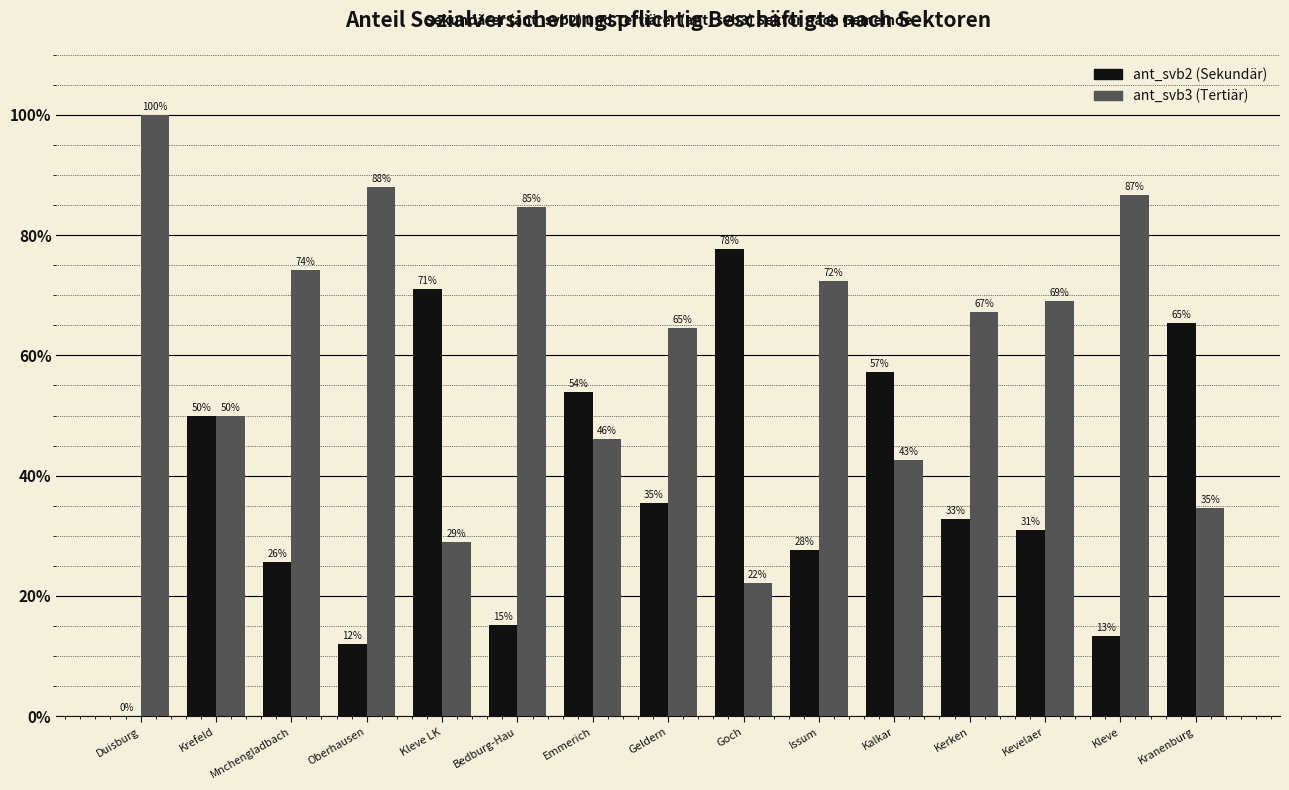

What is the sum of all ant_svb2 (Sekundär) values?

568.6